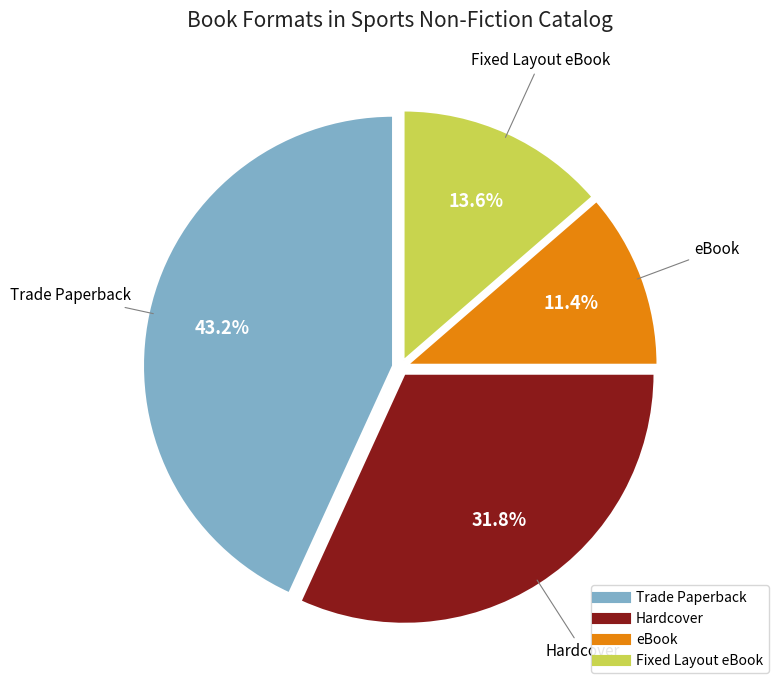

Combined, do Fixed Layout eBook and eBook account for over 50%?

No